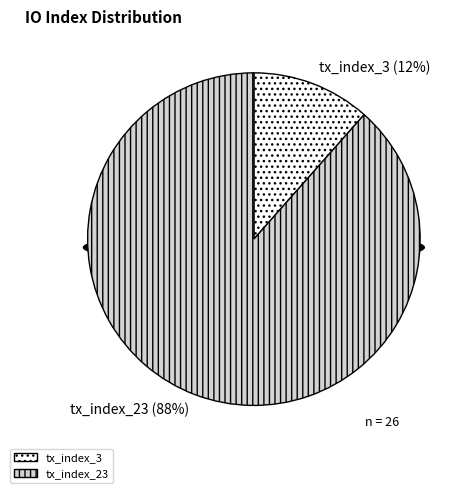

Between tx_index_3 and tx_index_23, which is larger?

tx_index_23